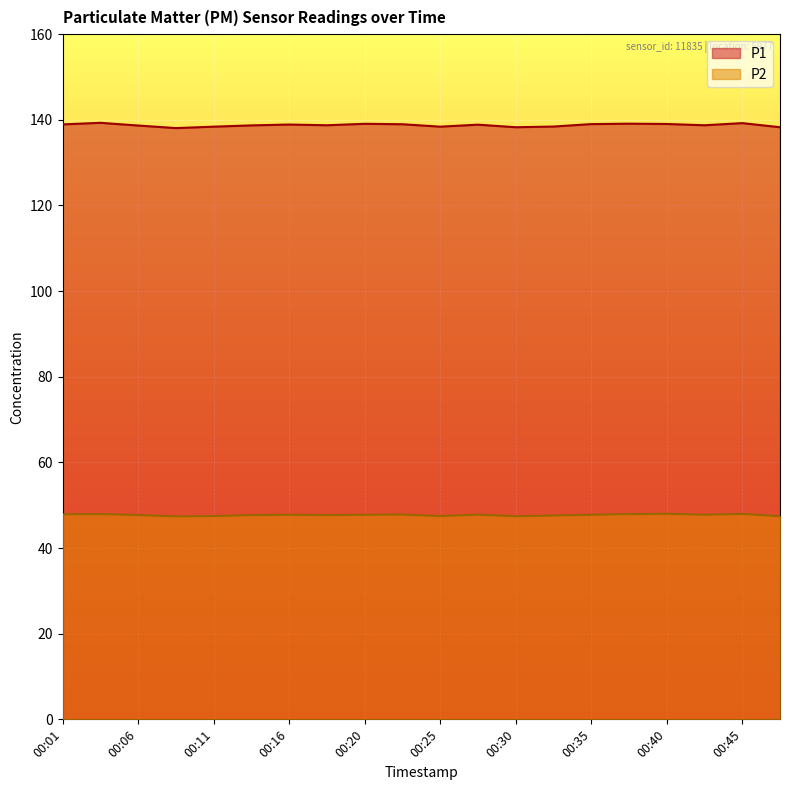

Which category has the lowest value across all series?

00:08